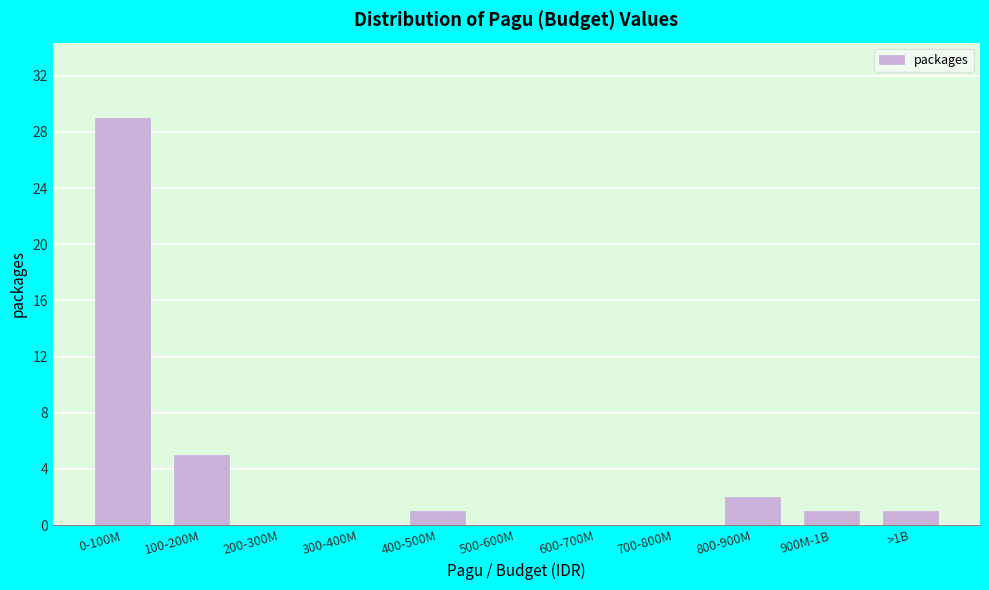

Reading left to right, transcribe all the data shown in this chart.

0-100M=29	100-200M=5	200-300M=0	300-400M=0	400-500M=1	500-600M=0	600-700M=0	700-800M=0	800-900M=2	900M-1B=1	>1B=1